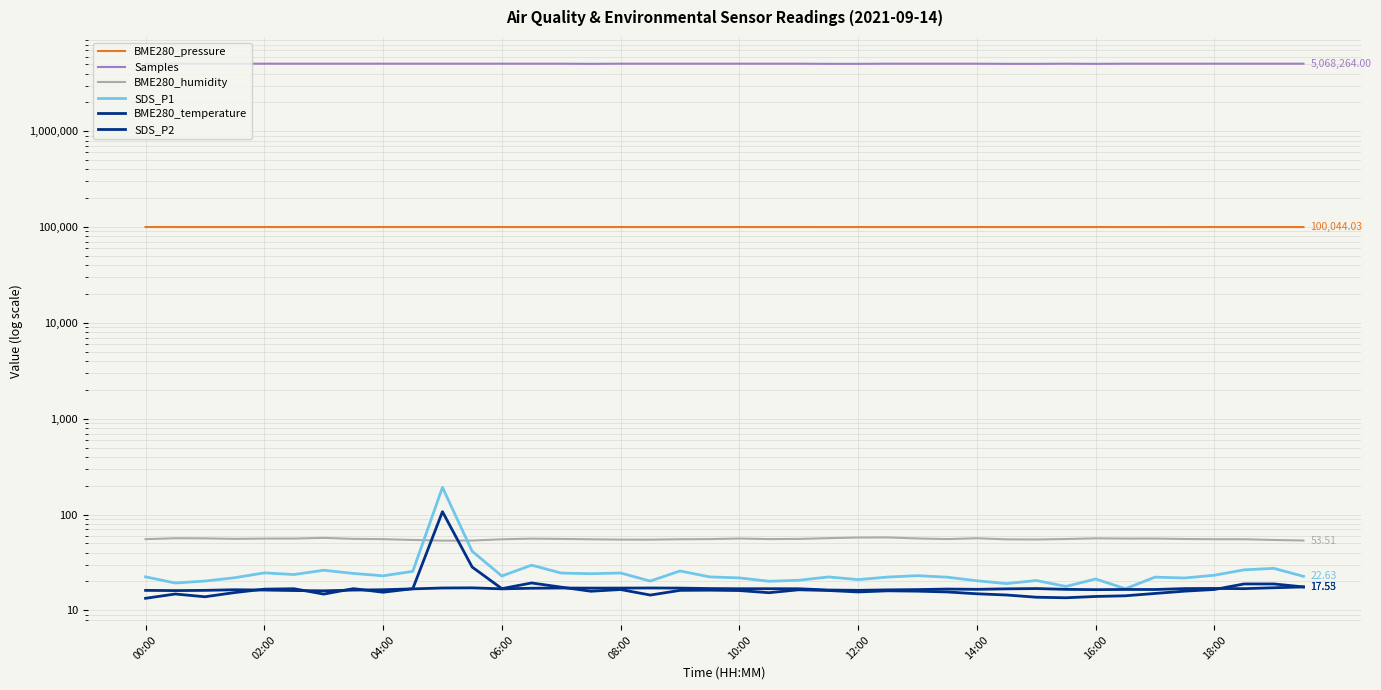

What is the maximum value for BME280_humidity?

57.7